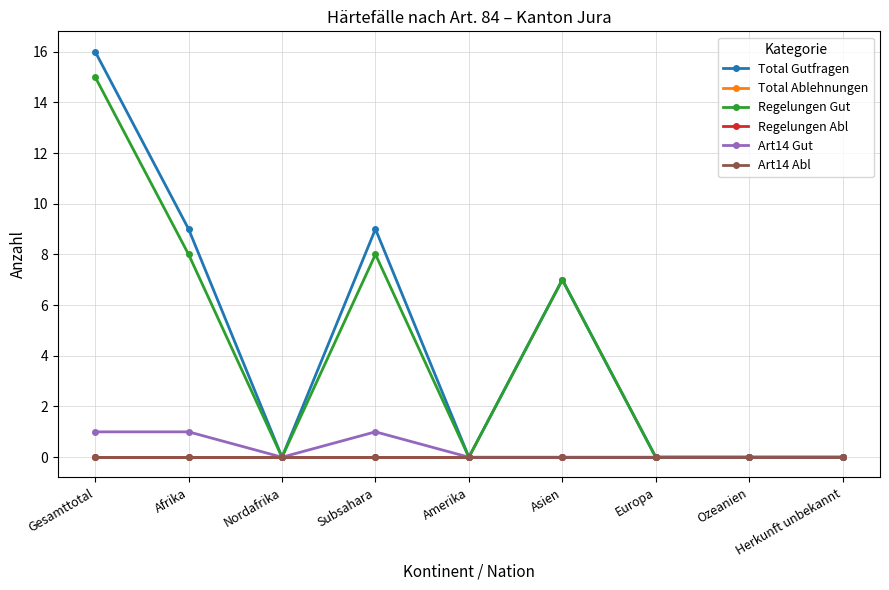

Is this an area chart (filled region under the line)?

No